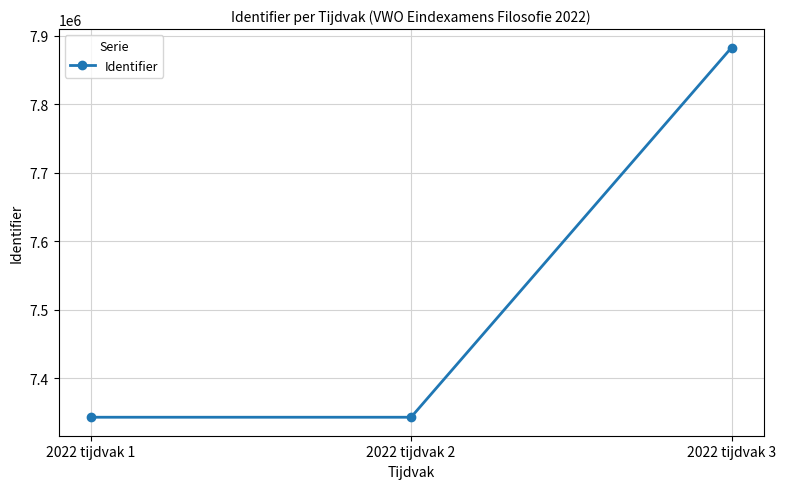

Count the number of categories in the chart.

3